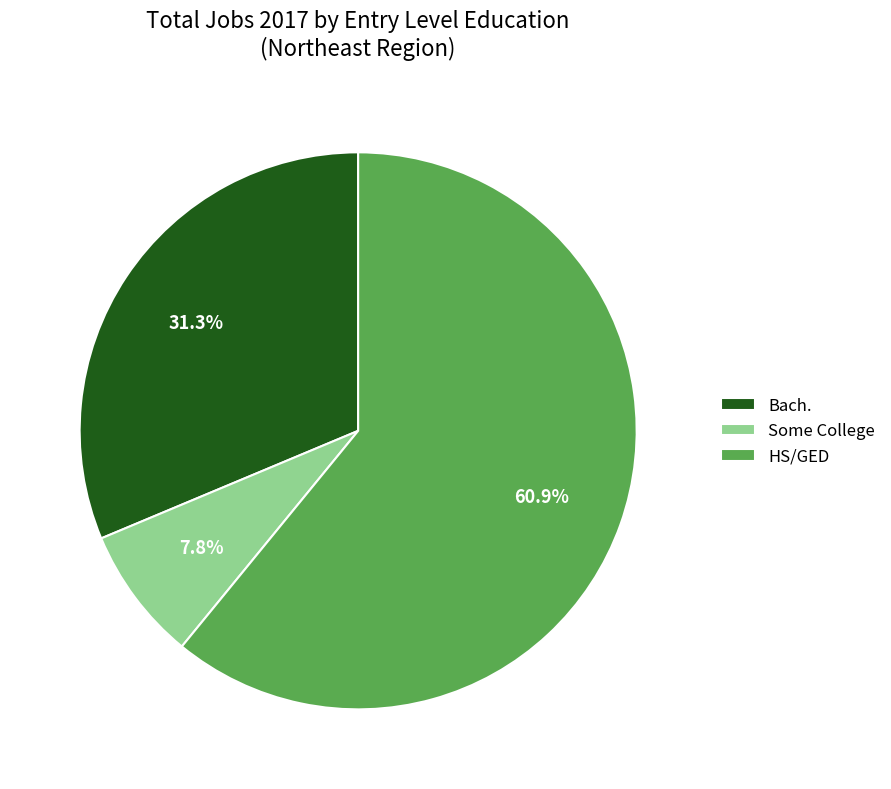

What is the smallest slice in the pie chart?

Some College